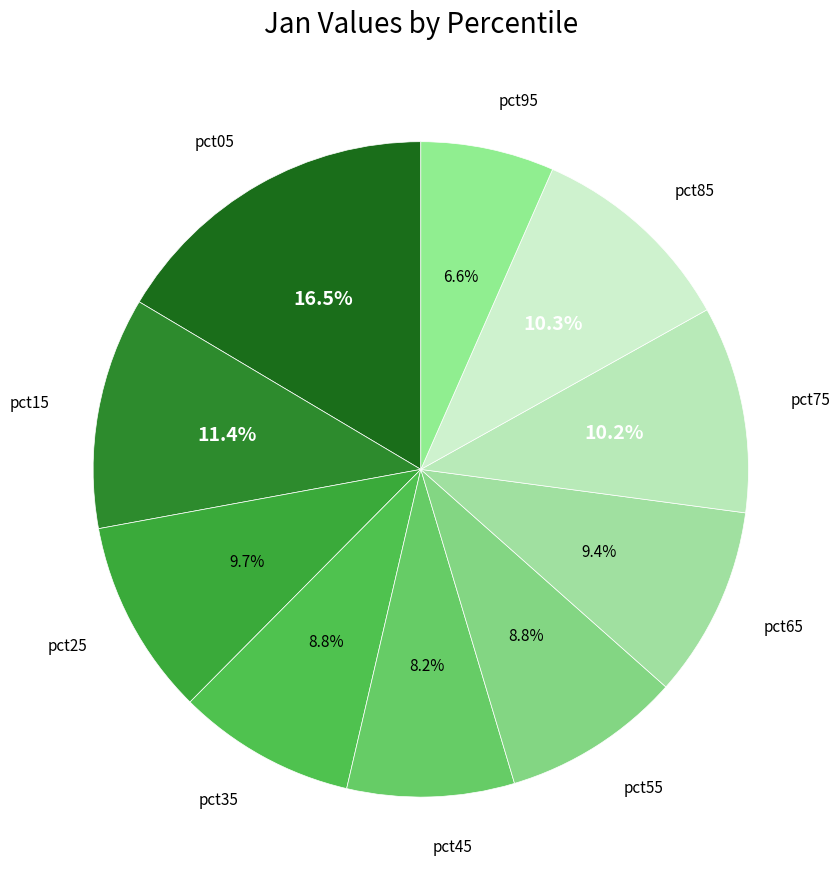

How many segments does this pie chart have?

10